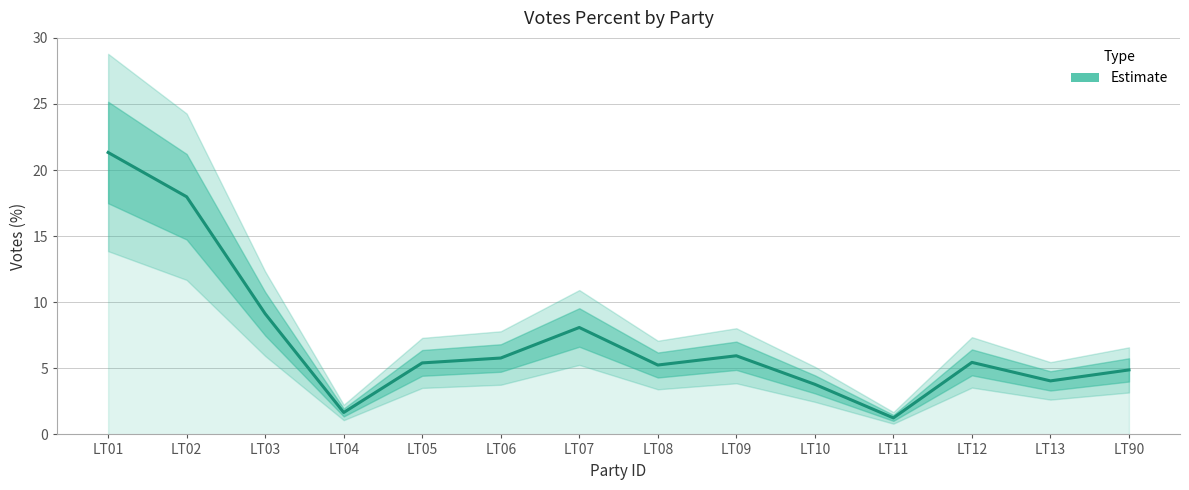

Count the number of categories in the chart.

14